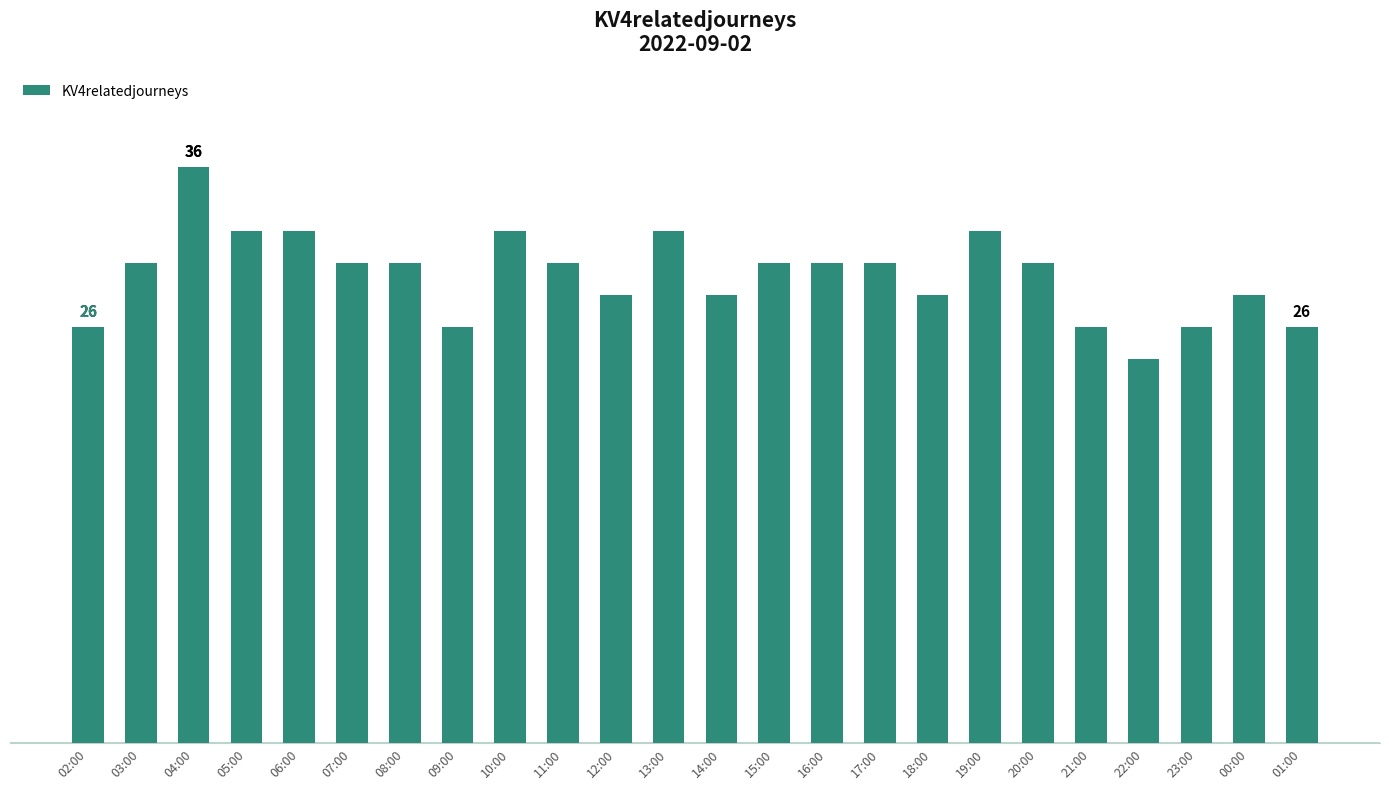

Reading left to right, extract all data points from this chart.

02:00=26	03:00=30	04:00=36	05:00=32	06:00=32	07:00=30	08:00=30	09:00=26	10:00=32	11:00=30	12:00=28	13:00=32	14:00=28	15:00=30	16:00=30	17:00=30	18:00=28	19:00=32	20:00=30	21:00=26	22:00=24	23:00=26	00:00=28	01:00=26